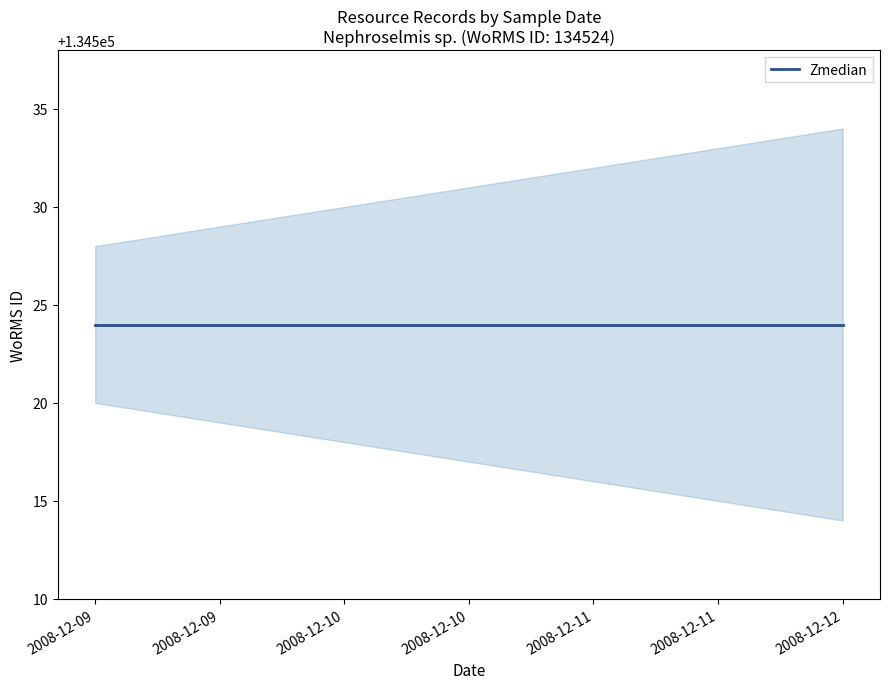

How many values in the lower series are below 134518?

2